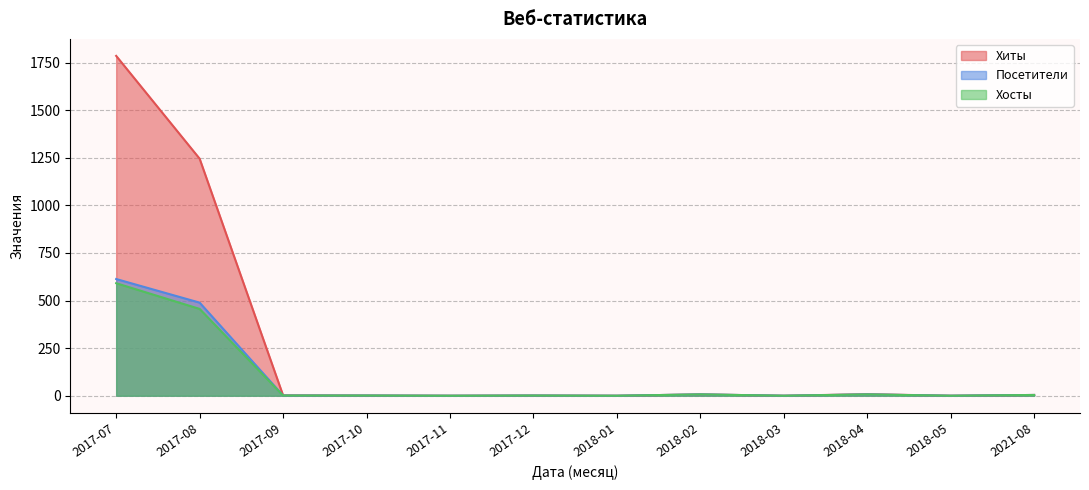

True or false: Хосты and Посетители cross at least once.

False